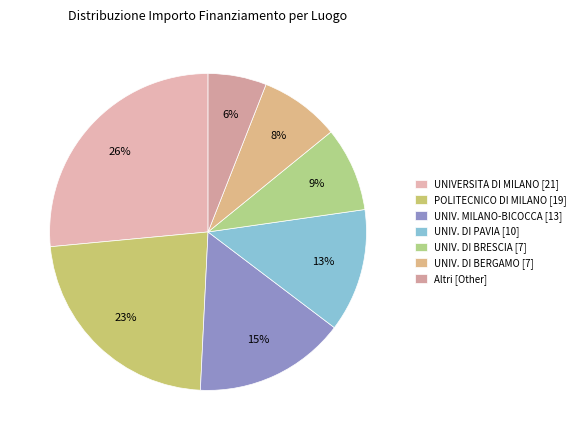

To the nearest percent, what is the average slice percentage?

14%